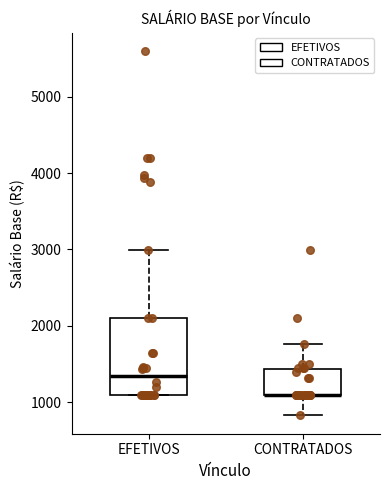

Reading left to right, read every box against the y-axis: the position of its median line, the range the box covers, and the ends of its whiskers. The values are not printed on the chart, so give them approximately, as read against the axis.

EFETIVOS: median 1300, box 1100 to 2100, whiskers 1100 to 3000
CONTRATADOS: median 1100 (drawn on the box's lower edge), box 1100 to 1400, whiskers 800 to 1800